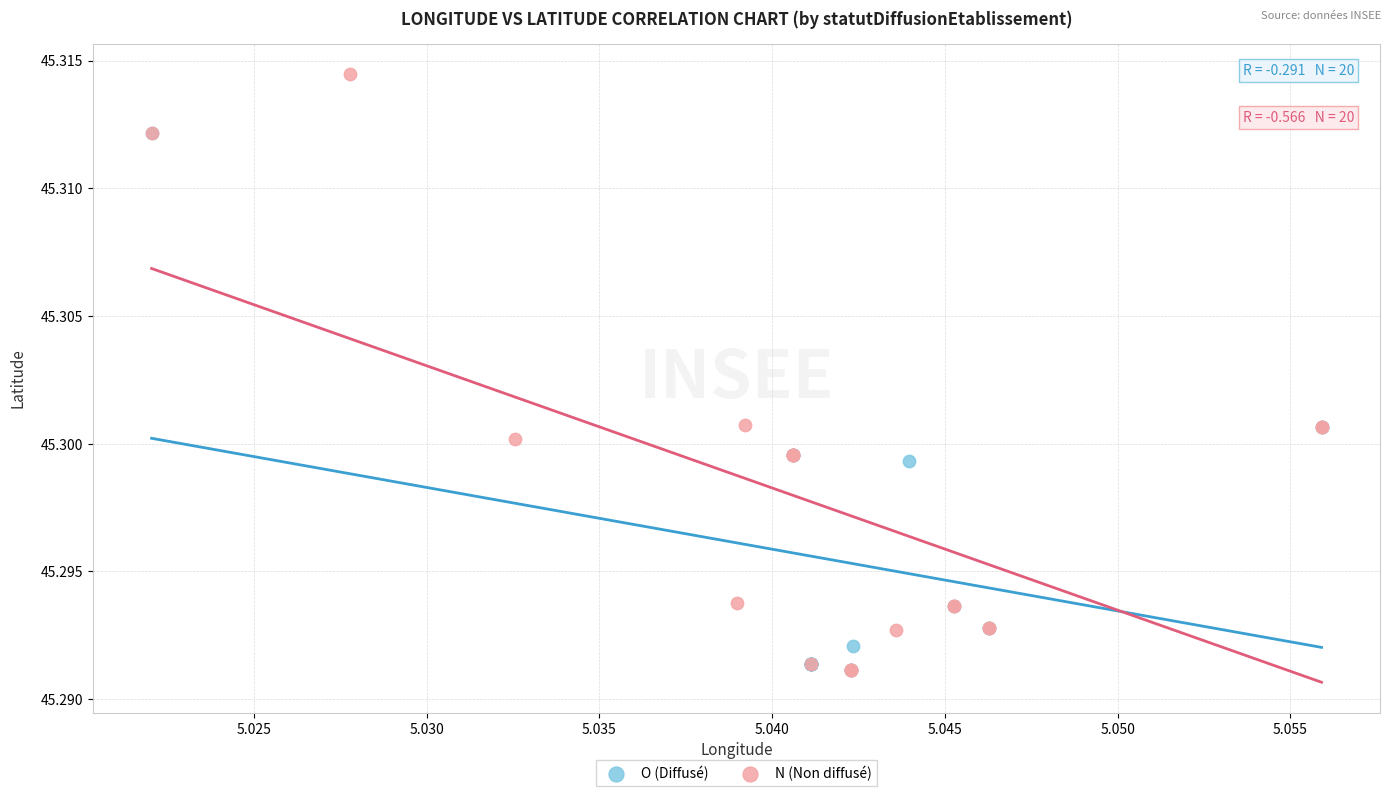

Which series has the largest Y range (max minus min)?

N (Non diffusé)